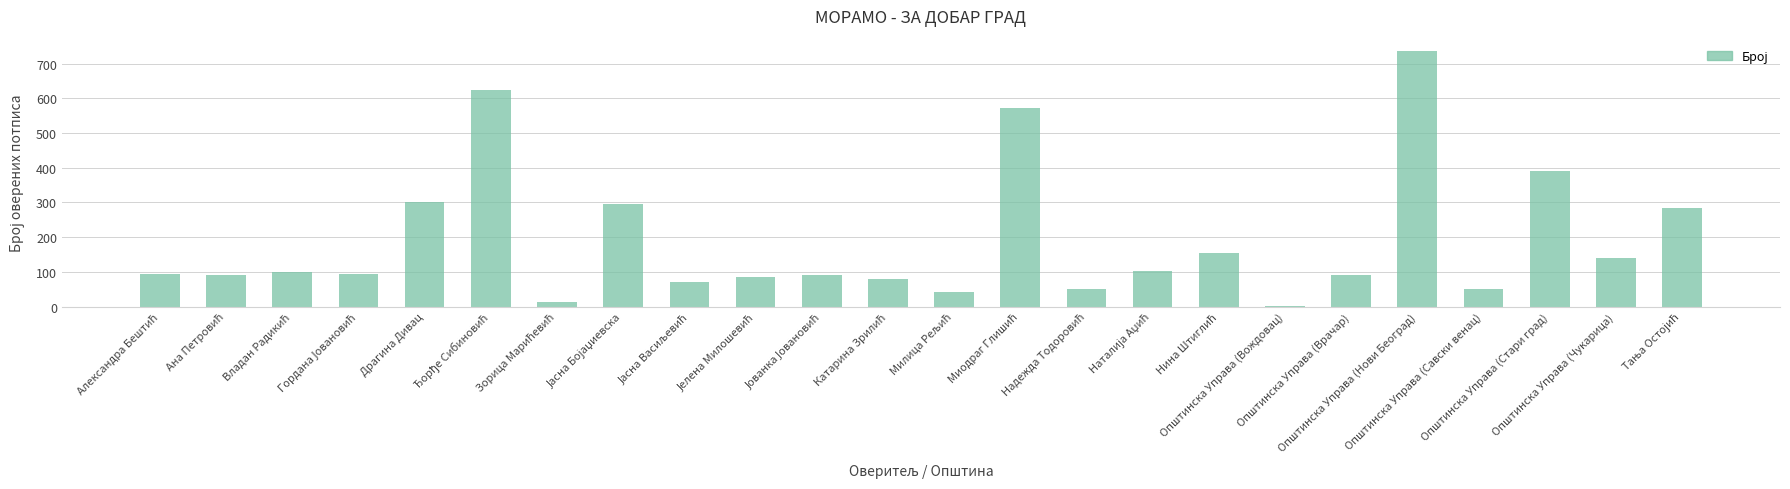

Are the bars horizontal?

No